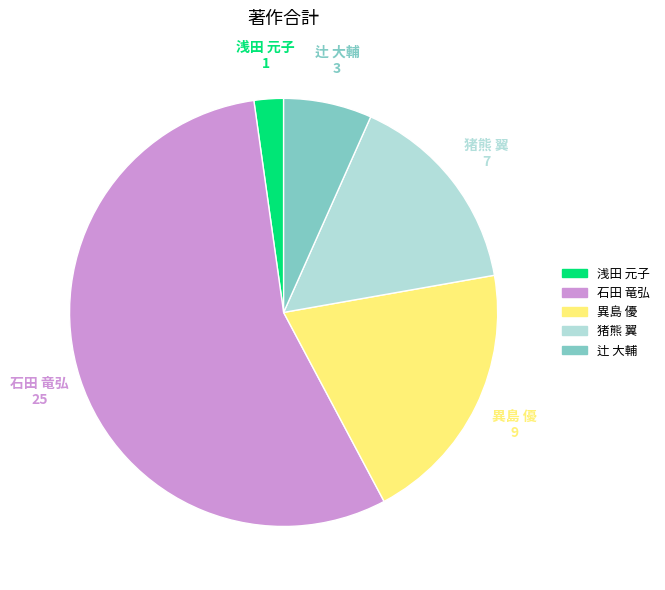

Does any single category account for the majority?

Yes